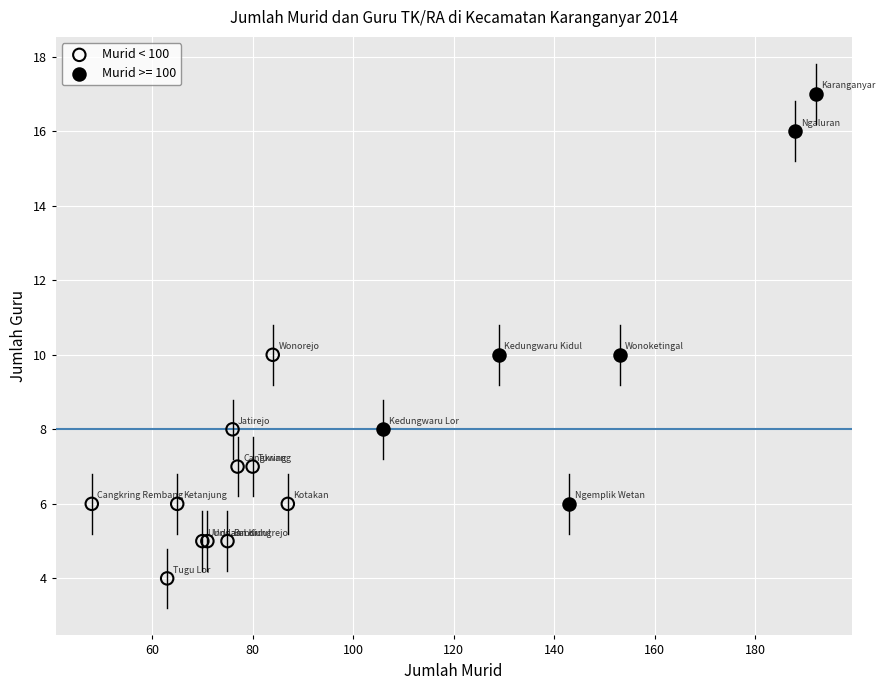

Which series contains the highest Y value?

Murid >= 100